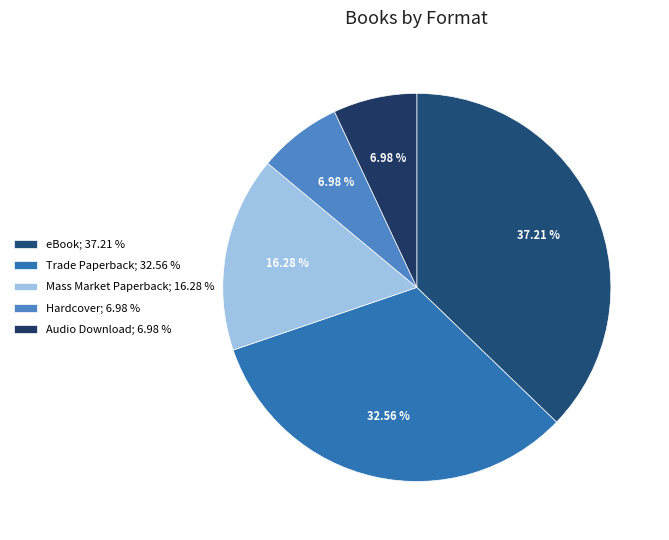

How many segments does this pie chart have?

5